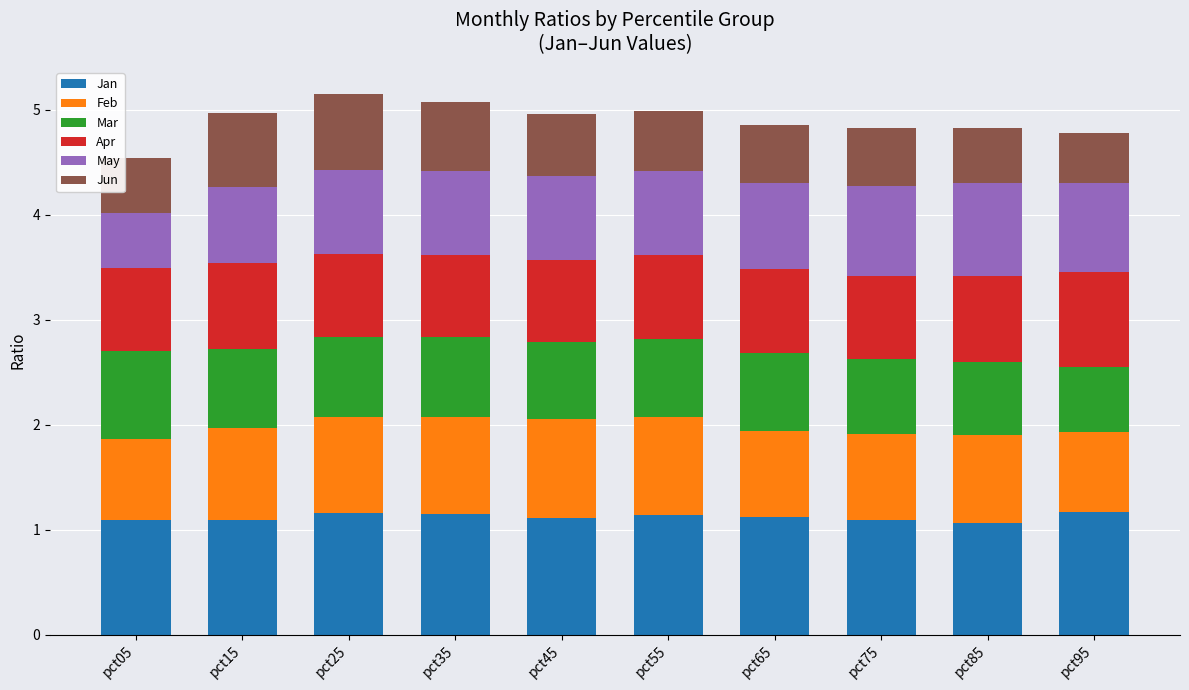

What is the minimum value for Jan?

1.1